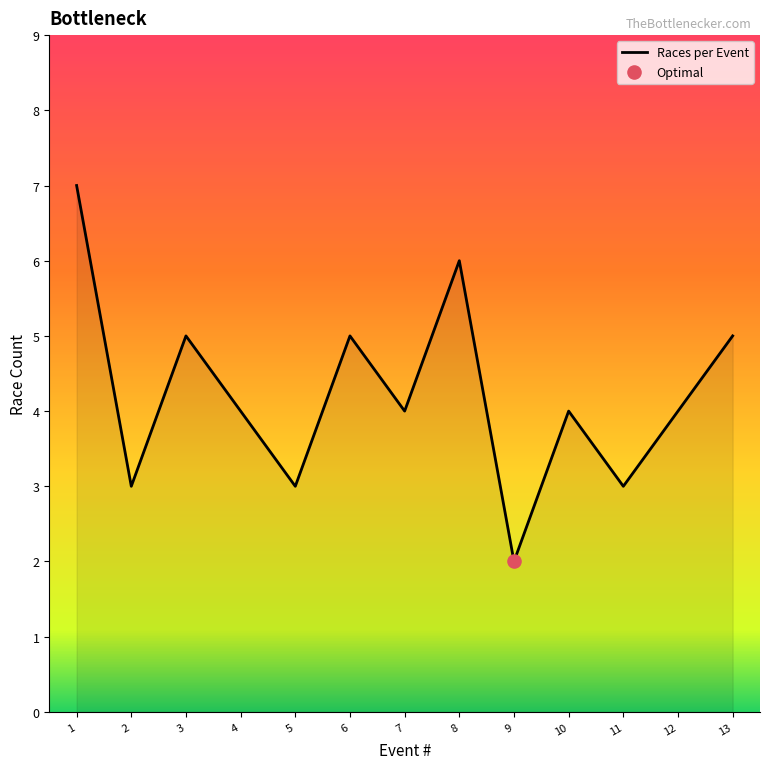

Approximately how many times larger is the value at 8 compared to 9?

3.0